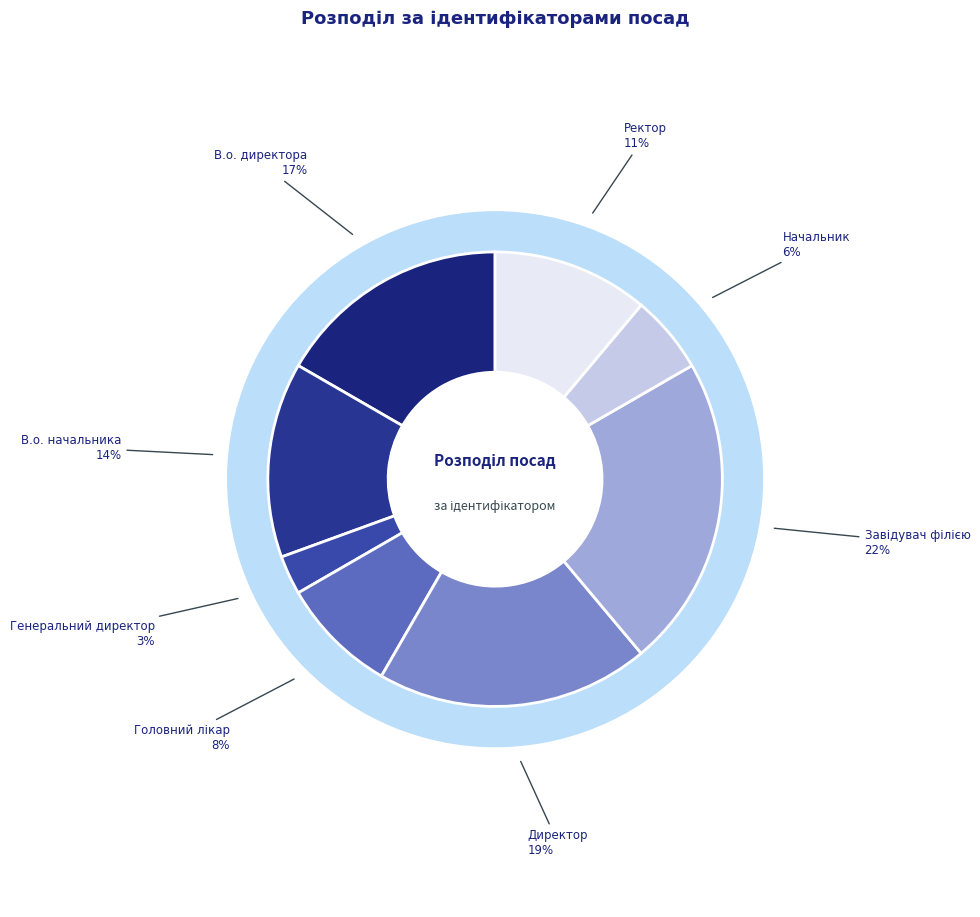

To the nearest percent, what is the difference between the largest and smallest slice percentages?

19%